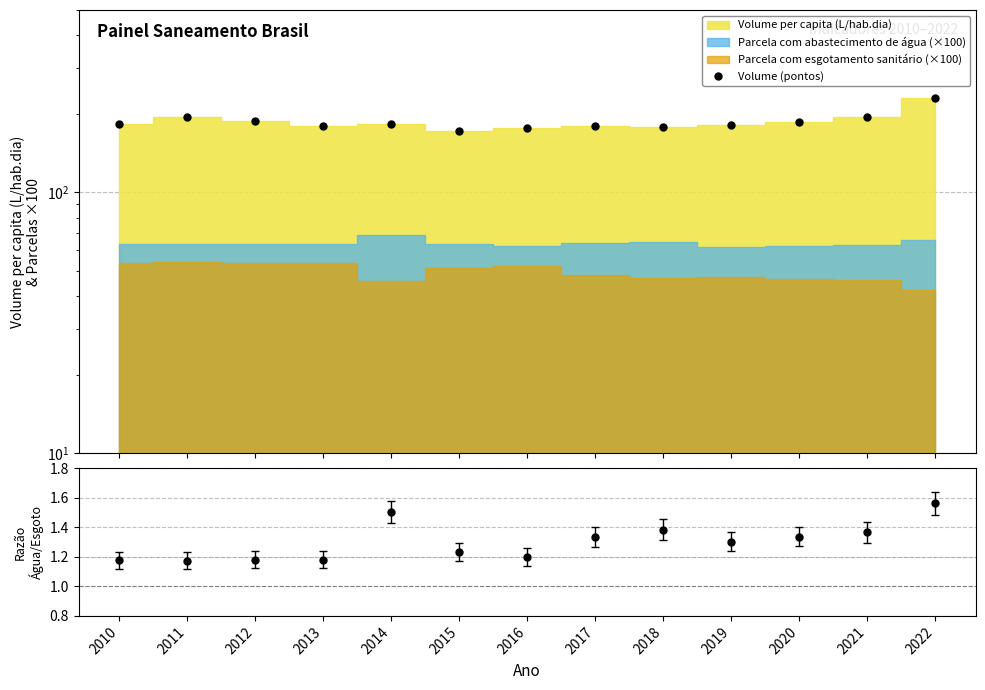

Between 2010 and 2021, which series saw the biggest shift?

Volume (pontos)